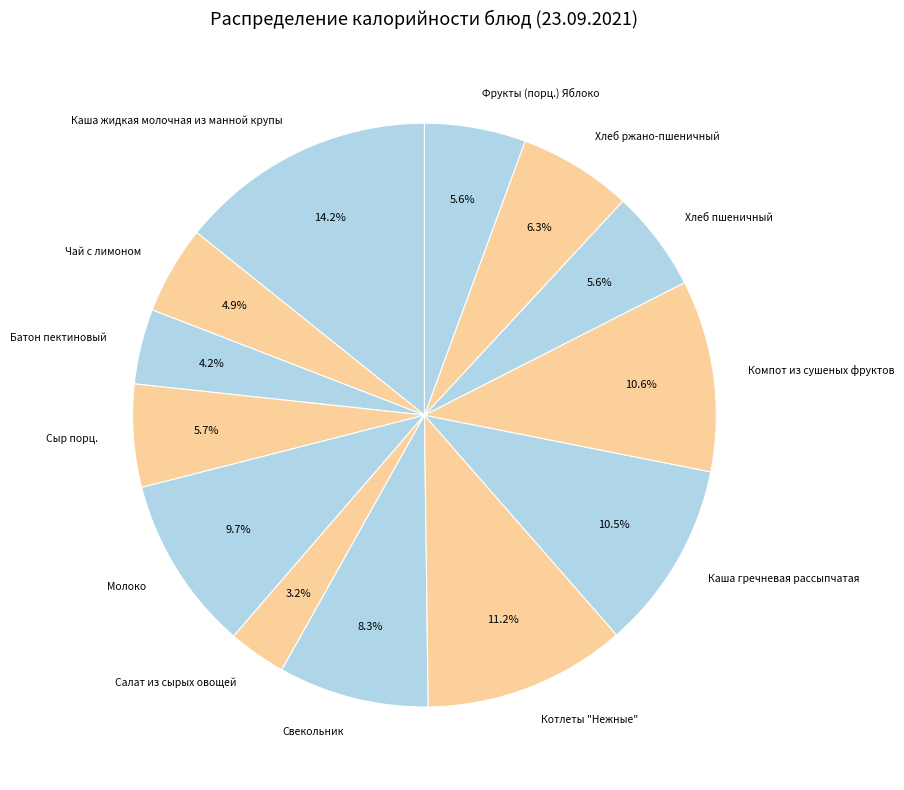

What is the largest slice in the pie chart?

Каша жидкая молочная из манной крупы